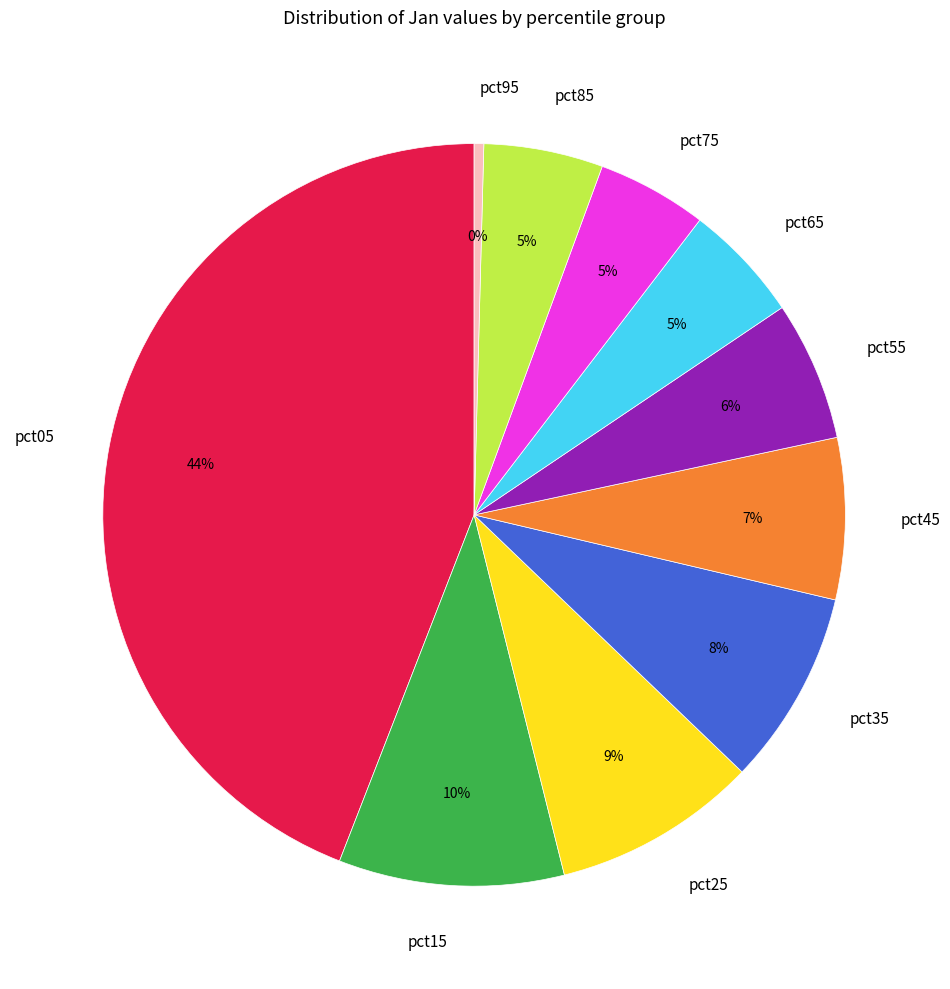

Does pct65 represent more than half of the total?

No